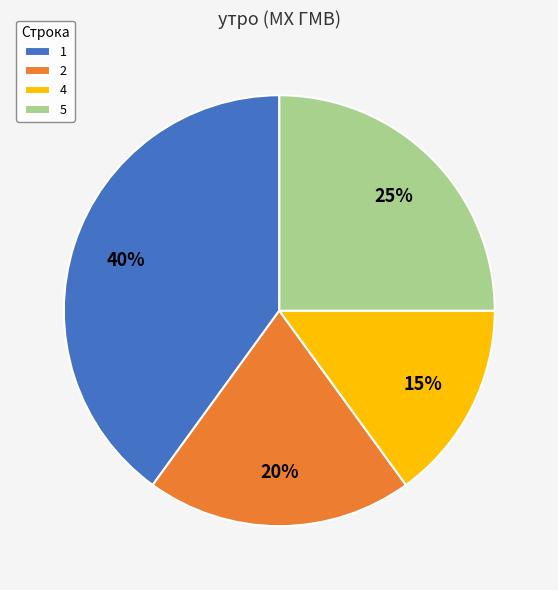

Does 5 account for over 50% of the chart?

No